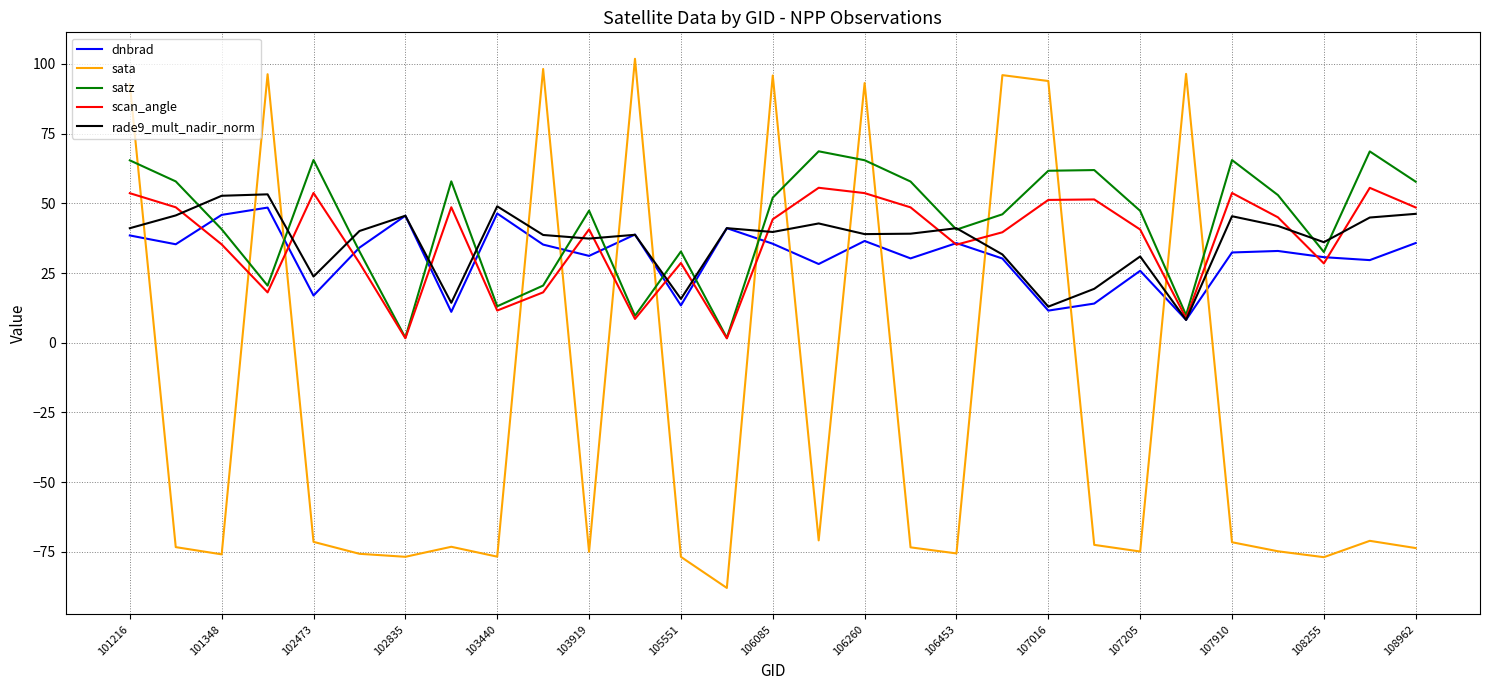

List the series in order of their peak value, highest first.

sata, satz, scan_angle, rade9_mult_nadir_norm, dnbrad